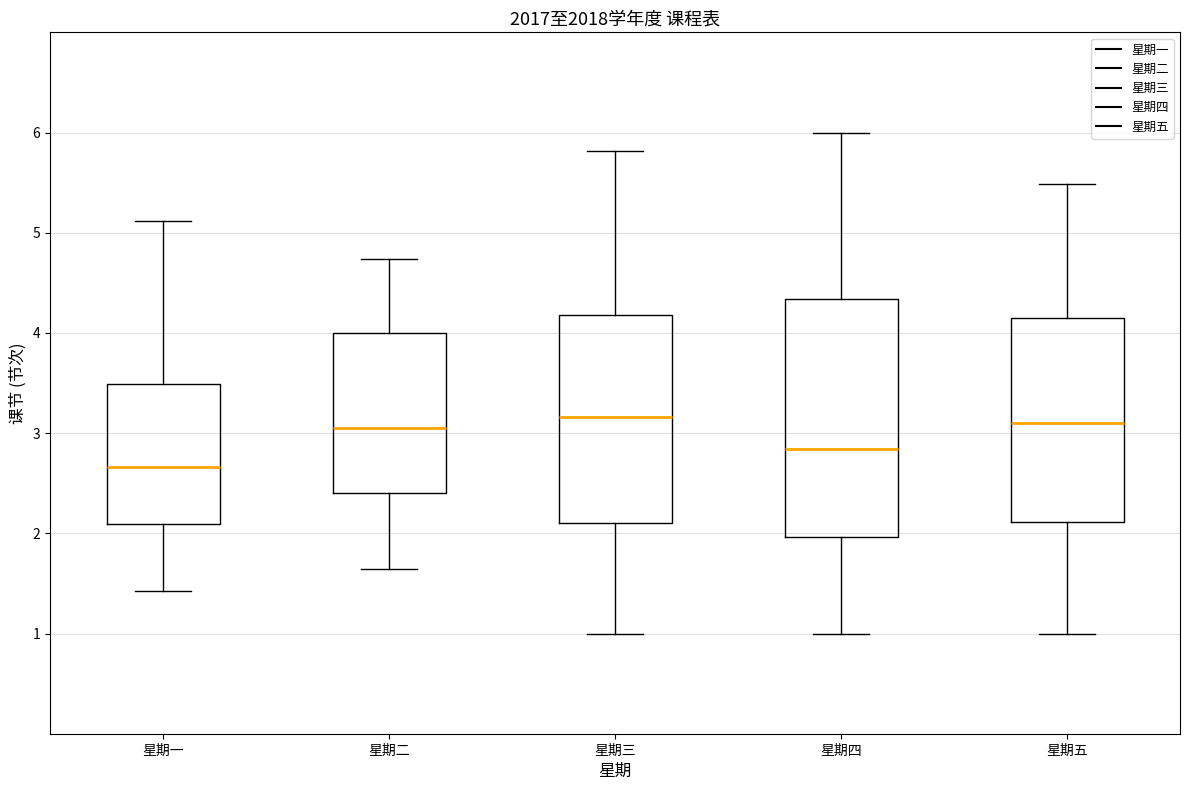

Reading left to right, transcribe this box plot: for each box, give where its median line is, the range the box spans, and where its two whiskers end, as read against the y-axis. The values are not printed on the chart, so give them approximately, as read against the axis.

星期一: median 2.7, box 2.1 to 3.5, whiskers 1.4 to 5.1
星期二: median 3.1, box 2.4 to 4.0, whiskers 1.6 to 4.7
星期三: median 3.2, box 2.1 to 4.2, whiskers 1.0 to 5.8
星期四: median 2.8, box 2.0 to 4.3, whiskers 1.0 to 6.0
星期五: median 3.1, box 2.1 to 4.1, whiskers 1.0 to 5.5